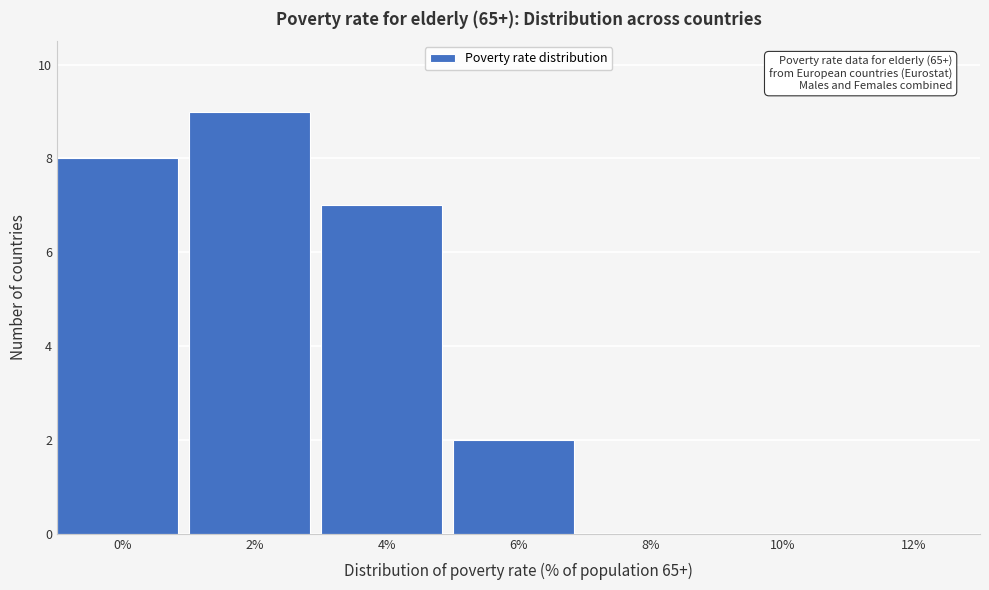

Reading left to right, what are all the values shown in this chart?

0%=8	2%=9	4%=7	6%=2	8%=0	10%=0	12%=0